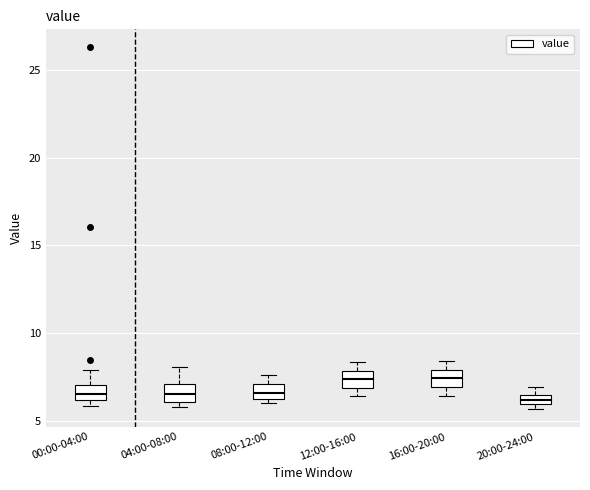

Where is the lower edge of the box for 00:00-04:00 on the y-axis? The values are not printed on the chart, so give them approximately, as read against the axis.

6.0